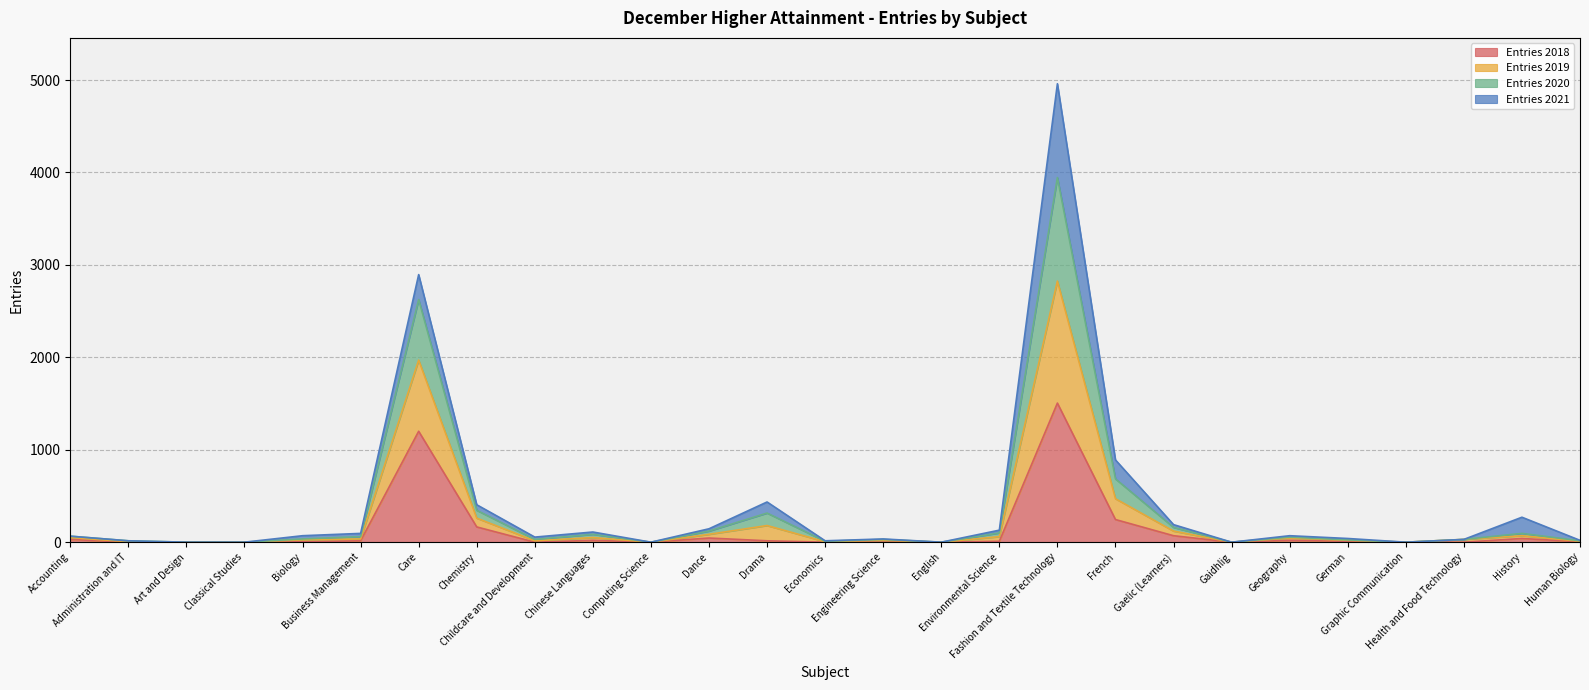

True or false: Entries 2020 and Entries 2019 intersect in this chart.

False